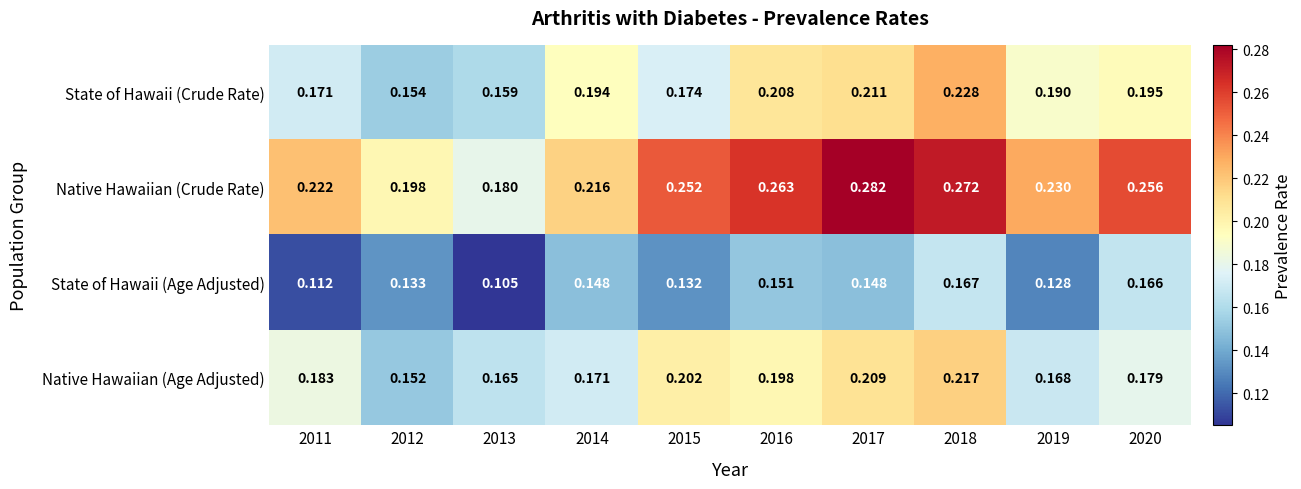

Which series has the widest spread of values?

Native Hawaiian (Crude Rate)